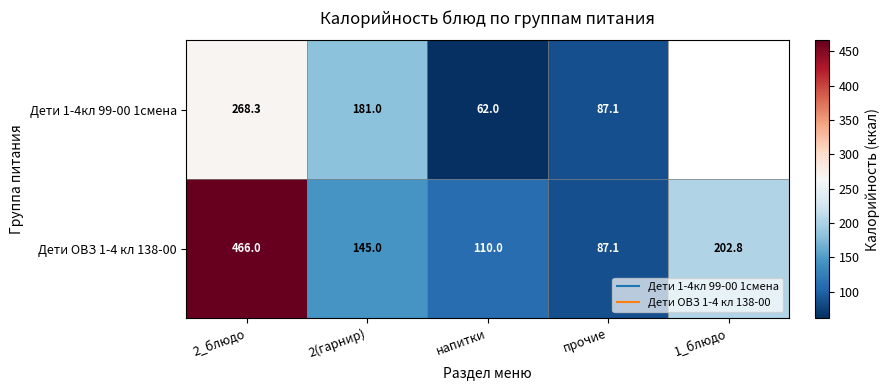

The Дети ОВЗ 1-4 кл 138-00 series shows 87.1 at прочие. True or false?

True